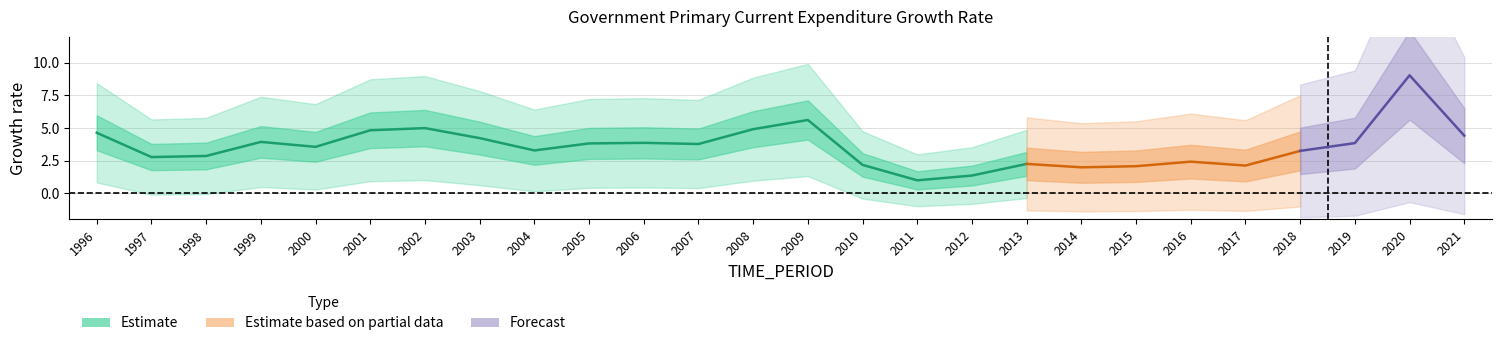

Rank the categories by value from highest to lowest.

2020, 2009, 2002, 2008, 2001, 1996, 2021, 2003, 1999, 2006, 2019, 2005, 2007, 2000, 2004, 2018, 1998, 1997, 2016, 2013, 2010, 2017, 2015, 2014, 2012, 2011